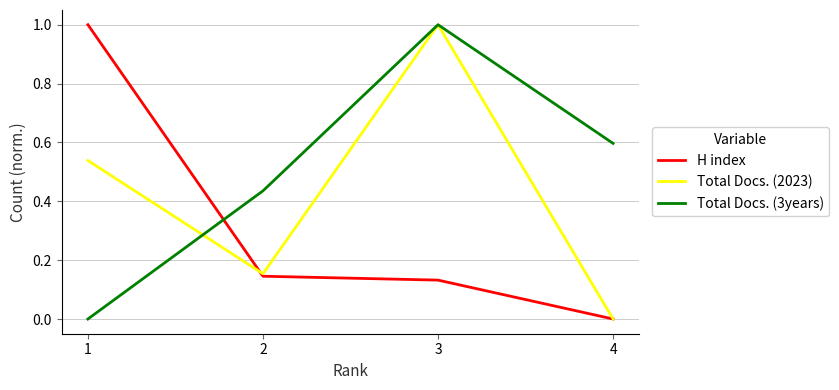

True or false: Total Docs. (2023) and H index cross at least once.

True